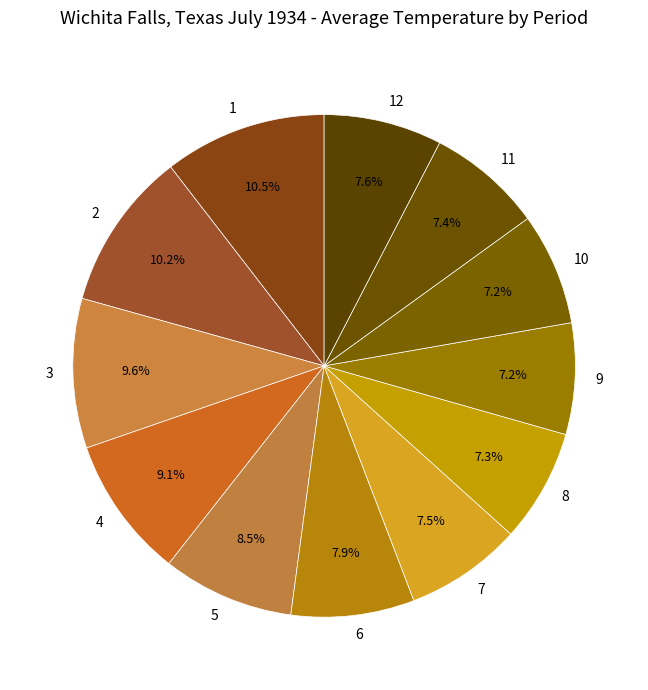

How many segments does this pie chart have?

12